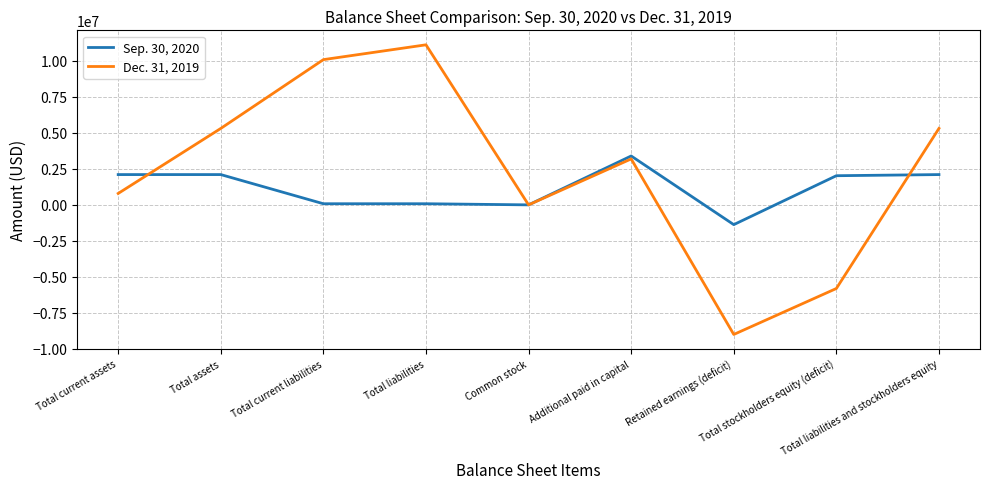

What is the difference between the second highest and second lowest values in the Sep. 30, 2020 series?

2104236